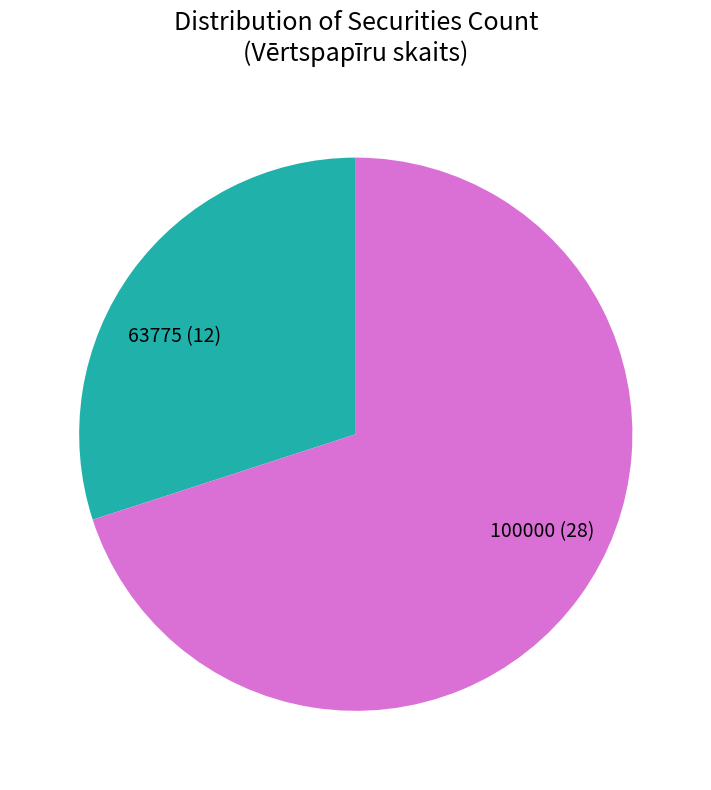

True or false: 100000 accounts for 70% of the total.

True